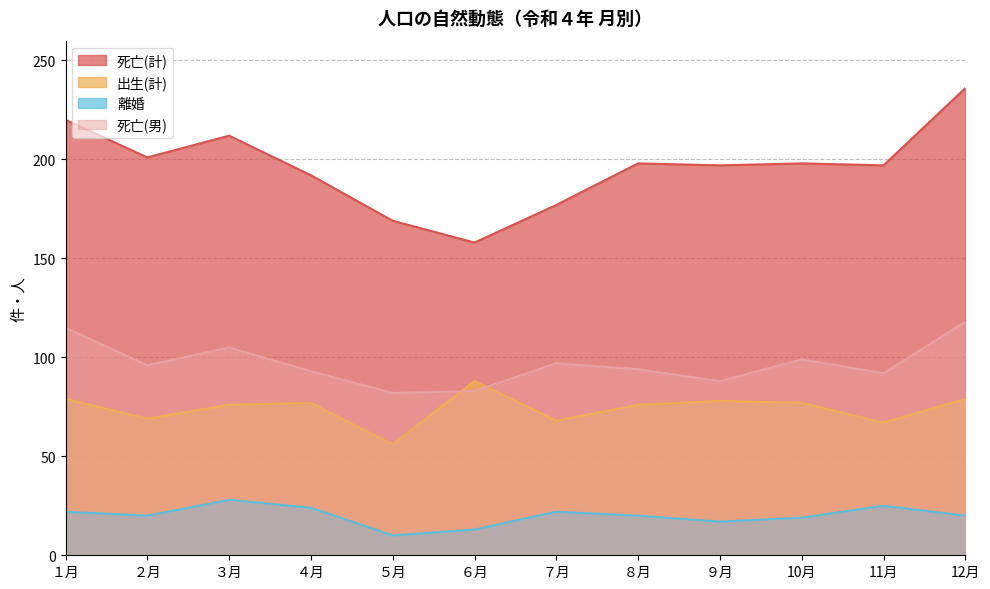

How many lines are shown in the chart?

4